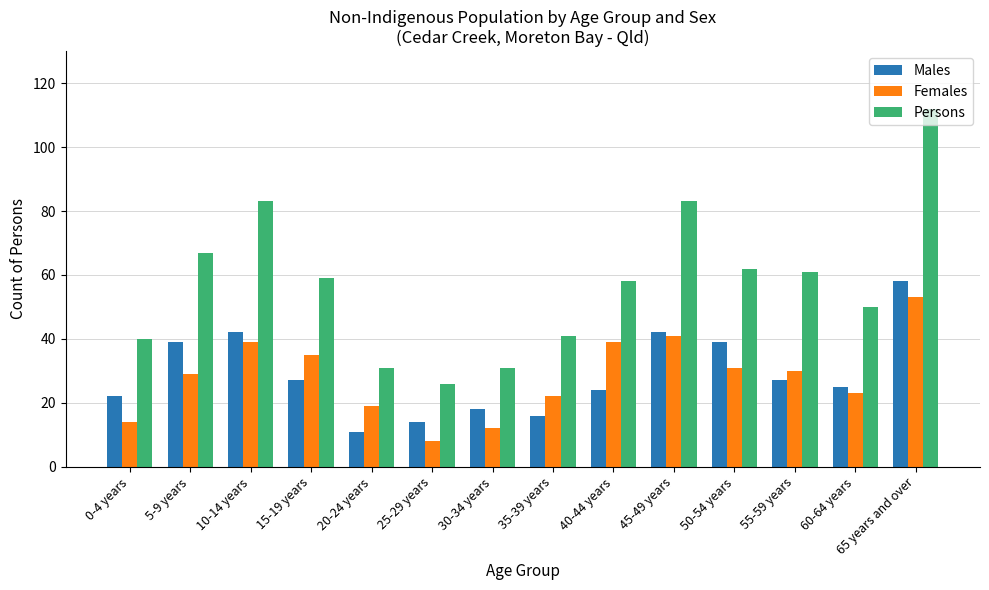

Reading left to right, extract all data points from this chart.

Males: 0-4 years=22	5-9 years=39	10-14 years=42	15-19 years=27	20-24 years=11	25-29 years=14	30-34 years=18	35-39 years=16	40-44 years=24	45-49 years=42	50-54 years=39	55-59 years=27	60-64 years=25	65 years and over=58
Females: 0-4 years=14	5-9 years=29	10-14 years=39	15-19 years=35	20-24 years=19	25-29 years=8	30-34 years=12	35-39 years=22	40-44 years=39	45-49 years=41	50-54 years=31	55-59 years=30	60-64 years=23	65 years and over=53
Persons: 0-4 years=40	5-9 years=67	10-14 years=83	15-19 years=59	20-24 years=31	25-29 years=26	30-34 years=31	35-39 years=41	40-44 years=58	45-49 years=83	50-54 years=62	55-59 years=61	60-64 years=50	65 years and over=112